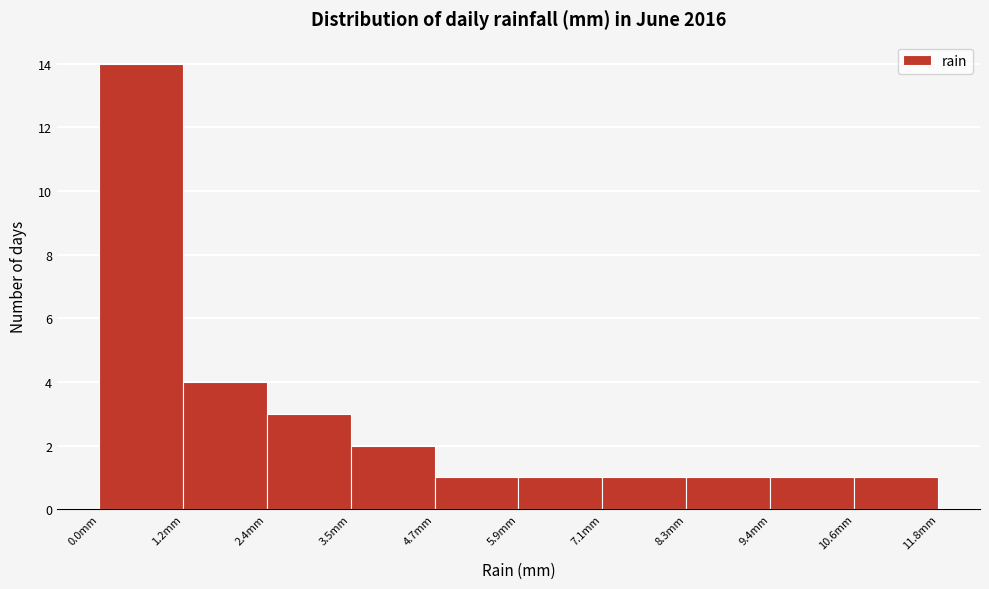

Reading left to right, list every bar in this chart as the range it spans on the x-axis followed by its height. Neither the bar edges nor the heights are printed on the chart, so give them approximately, as read against the axes.

0.00 to 1.18: 14
1.18 to 2.36: 4
2.36 to 3.54: 3
3.54 to 4.72: 2
4.72 to 5.90: 1
5.90 to 7.08: 1
7.08 to 8.26: 1
8.26 to 9.44: 1
9.44 to 10.62: 1
10.62 to 11.80: 1